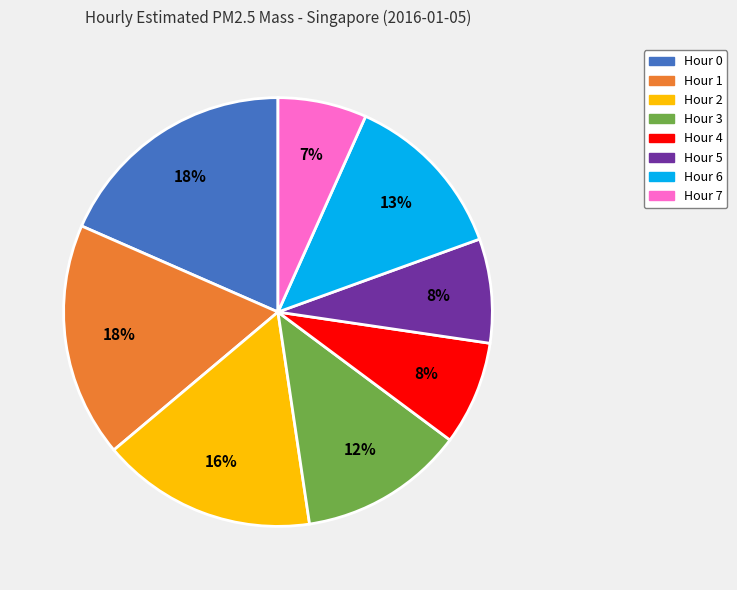

Does Hour 3 account for over 50% of the chart?

No